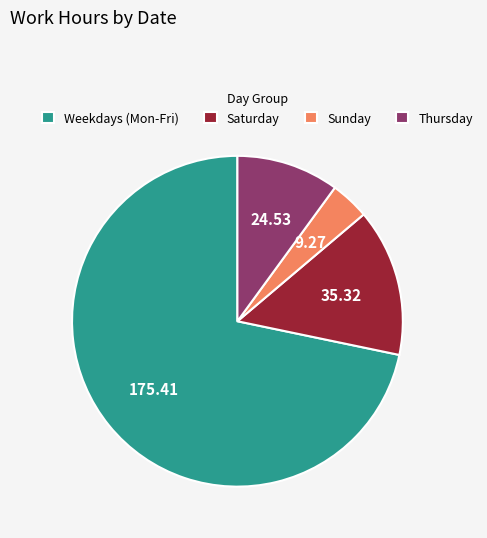

Which slice is the largest?

Weekdays (Mon-Fri)